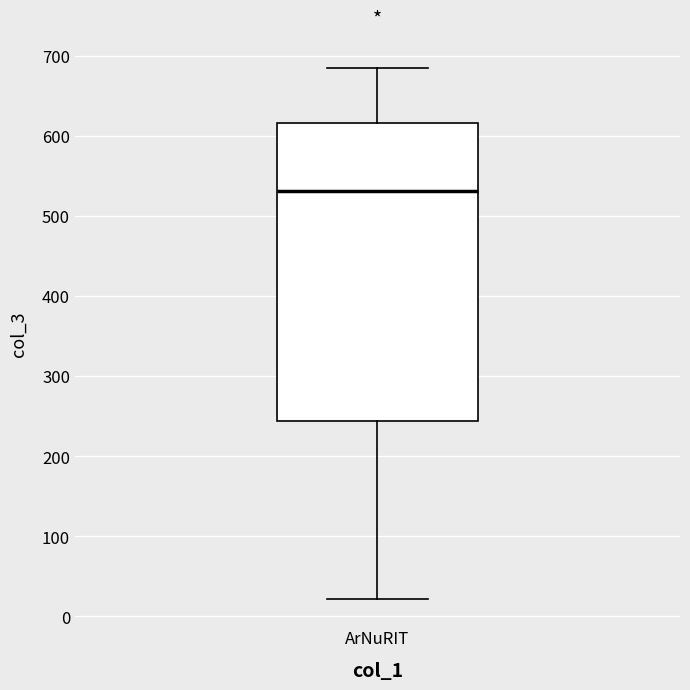

Where is the upper edge of the box for ArNuRIT on the y-axis? The values are not printed on the chart, so give them approximately, as read against the axis.

620